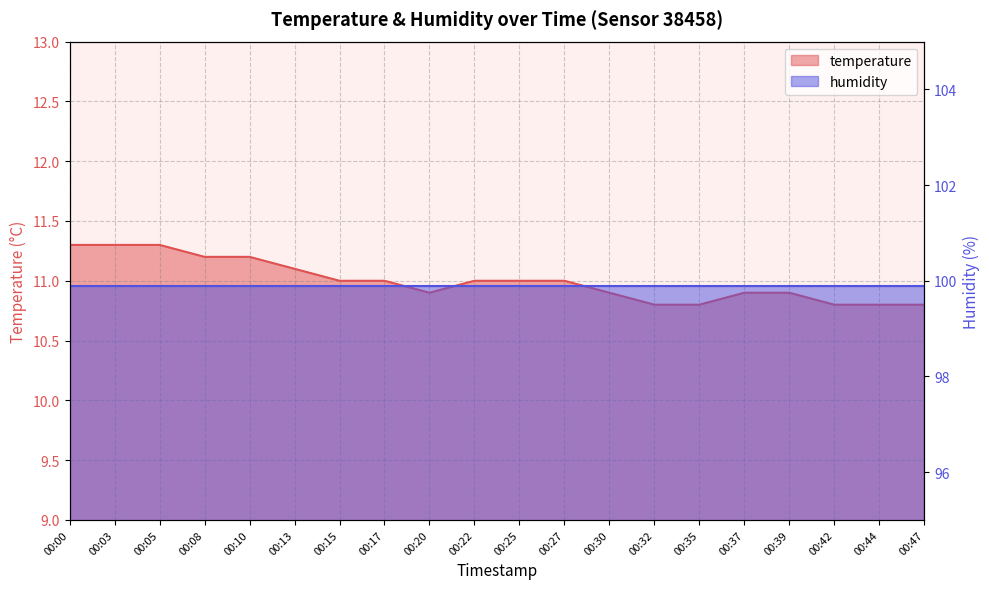

Between 00:00 and 00:39, which is larger?

00:00